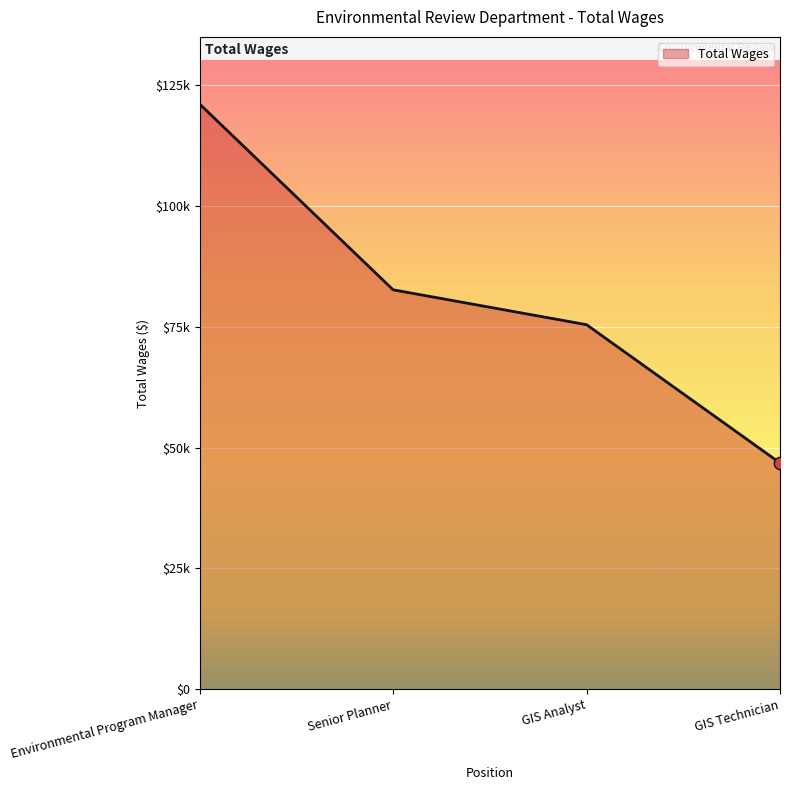

Between GIS Technician and Senior Planner, which is larger?

Senior Planner